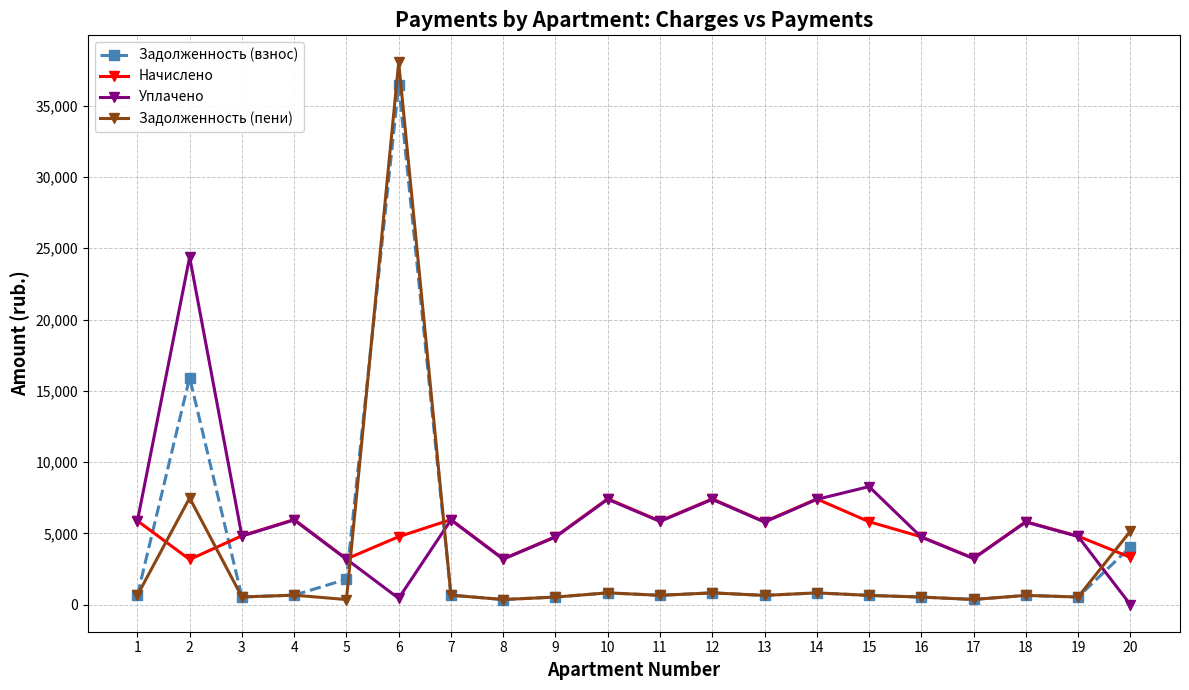

Where do Задолженность (пени) and Начислено first cross each other?

1 and 2